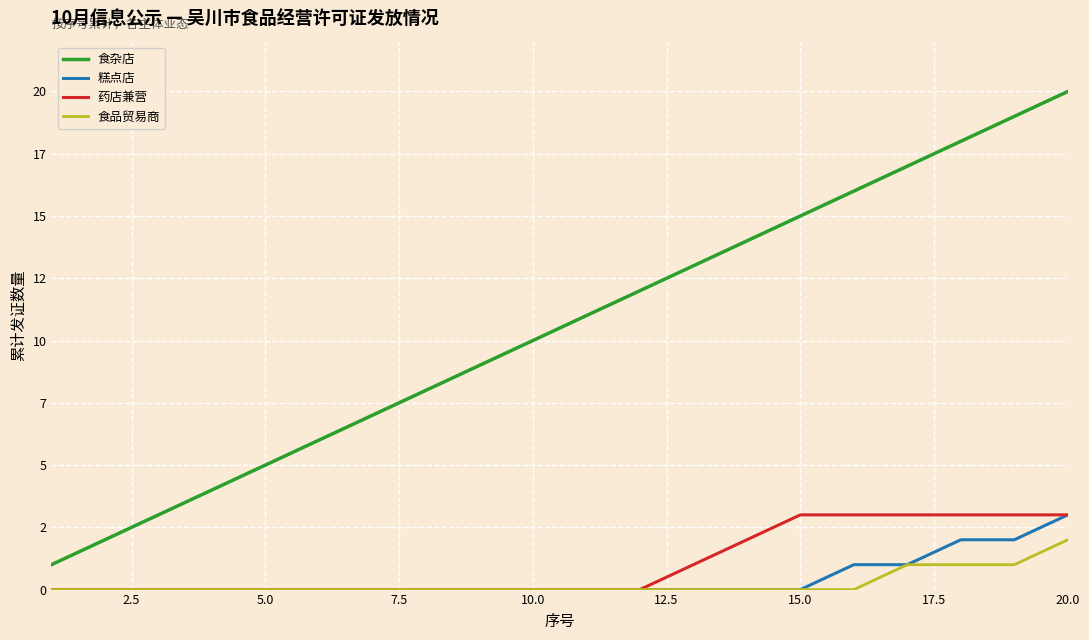

What are all the series names shown in the legend?

食杂店, 糕点店, 药店兼营, 食品贸易商